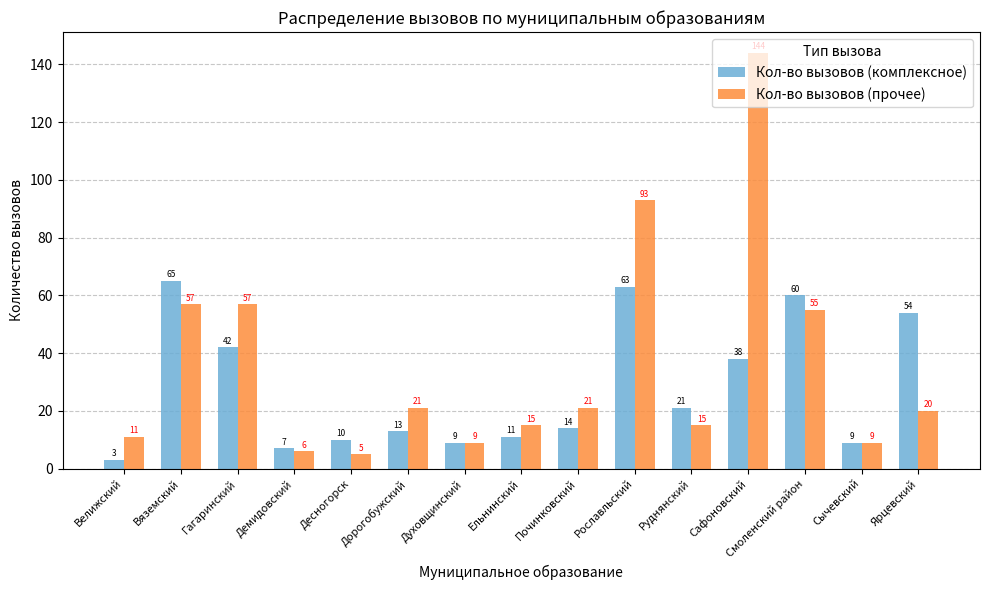

What is the difference between the highest and lowest values at Починковский?

7